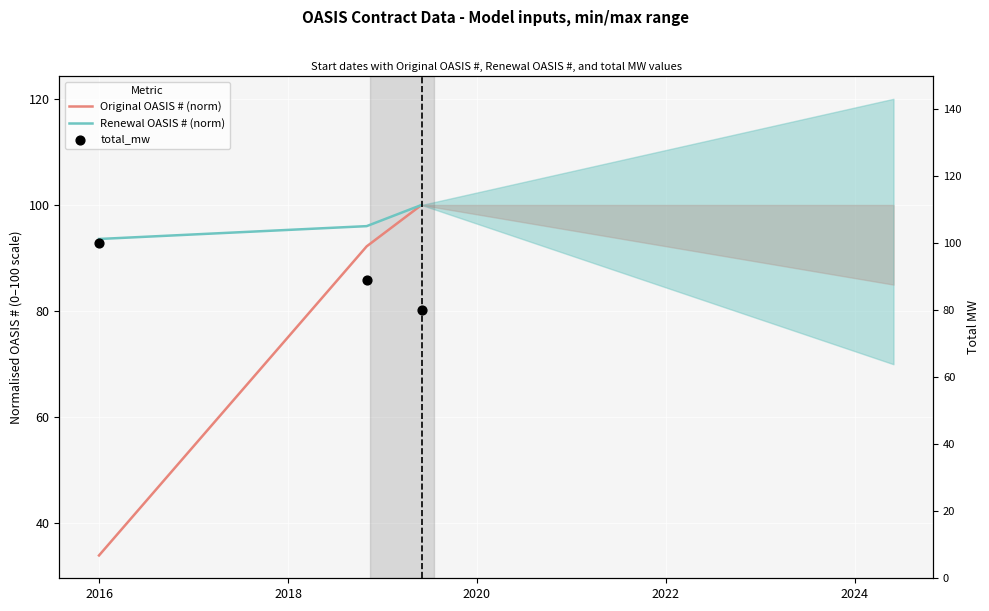

What are all the series names shown in the legend?

Original OASIS # (norm), Renewal OASIS # (norm), total_mw